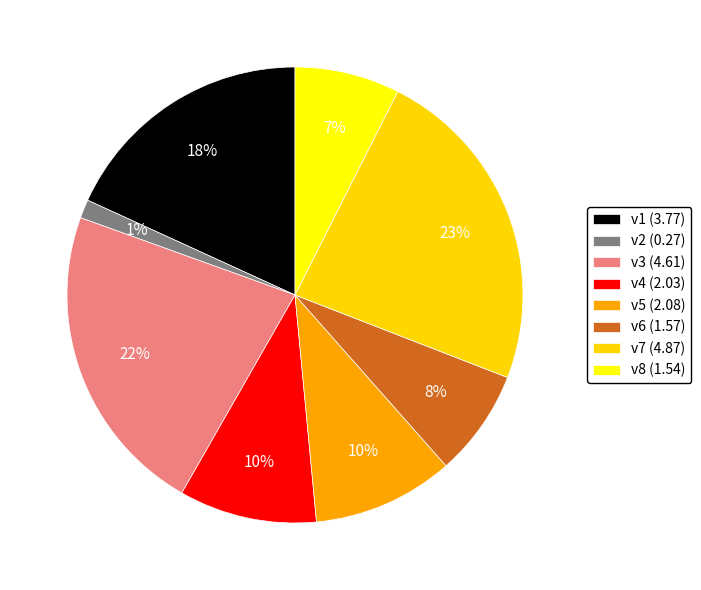

What percentage is the v2 slice, to the nearest percent?

1%